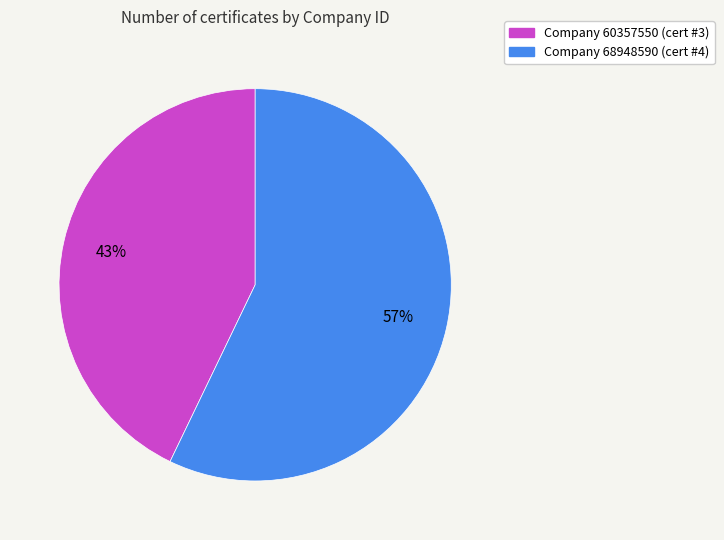

Does any single category account for the majority?

Yes